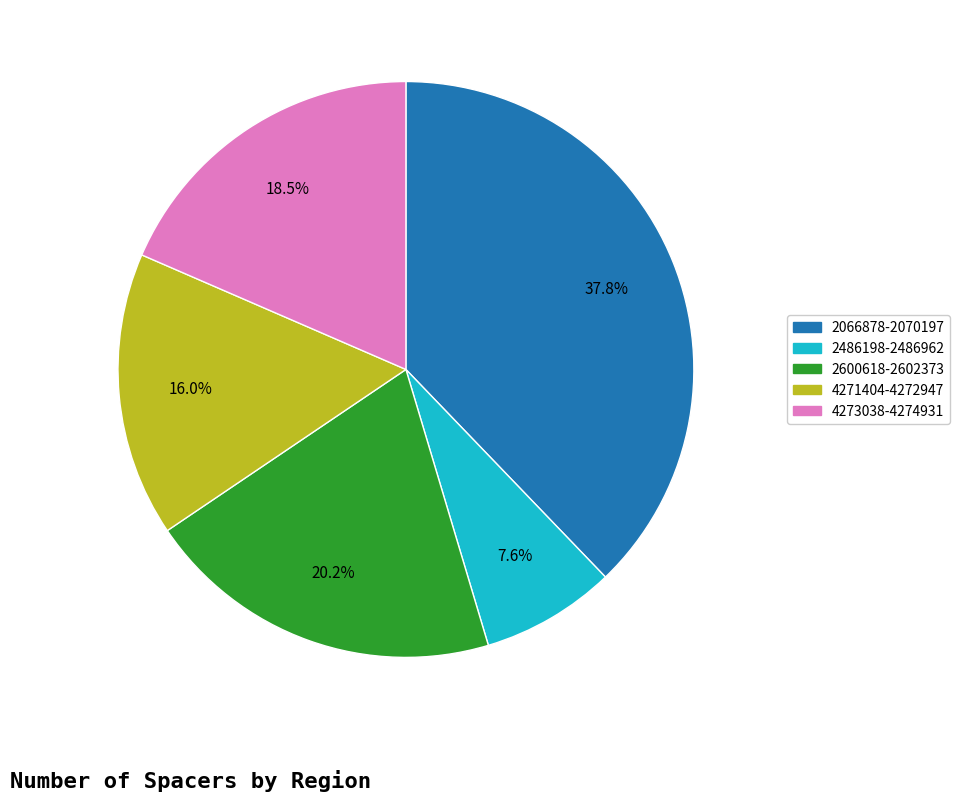

To the nearest percent, what is the difference between the largest and smallest slice percentages?

30%